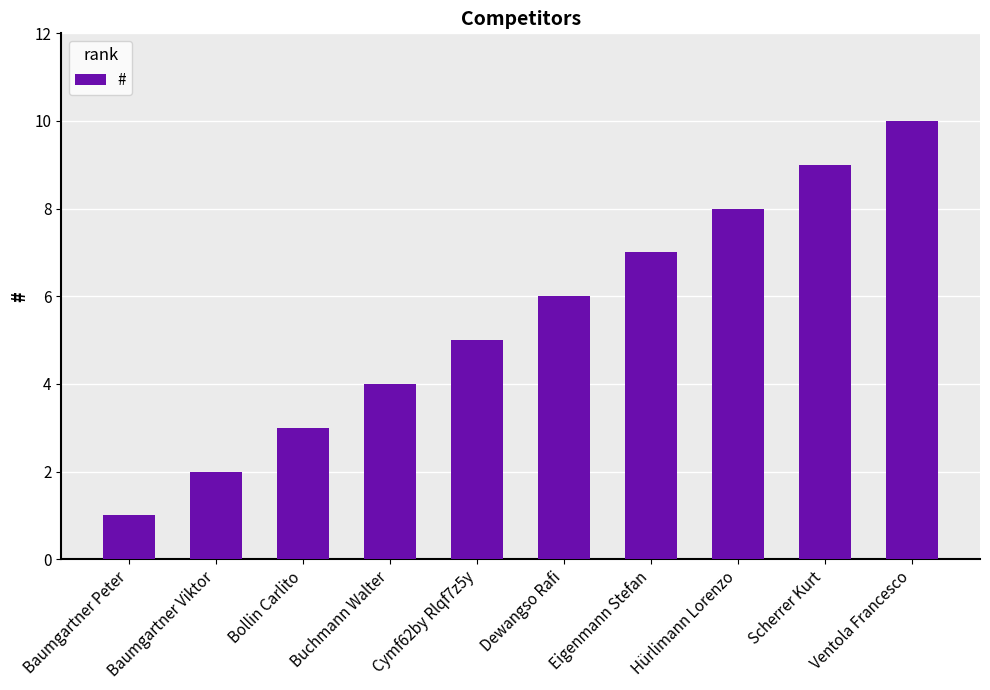

List the labels in order of value, smallest first.

Baumgartner Peter, Baumgartner Viktor, Bollin Carlito, Buchmann Walter, Cymf62by Rlqf7z5y, Dewangso Rafi, Eigenmann Stefan, Hürlimann Lorenzo, Scherrer Kurt, Ventola Francesco